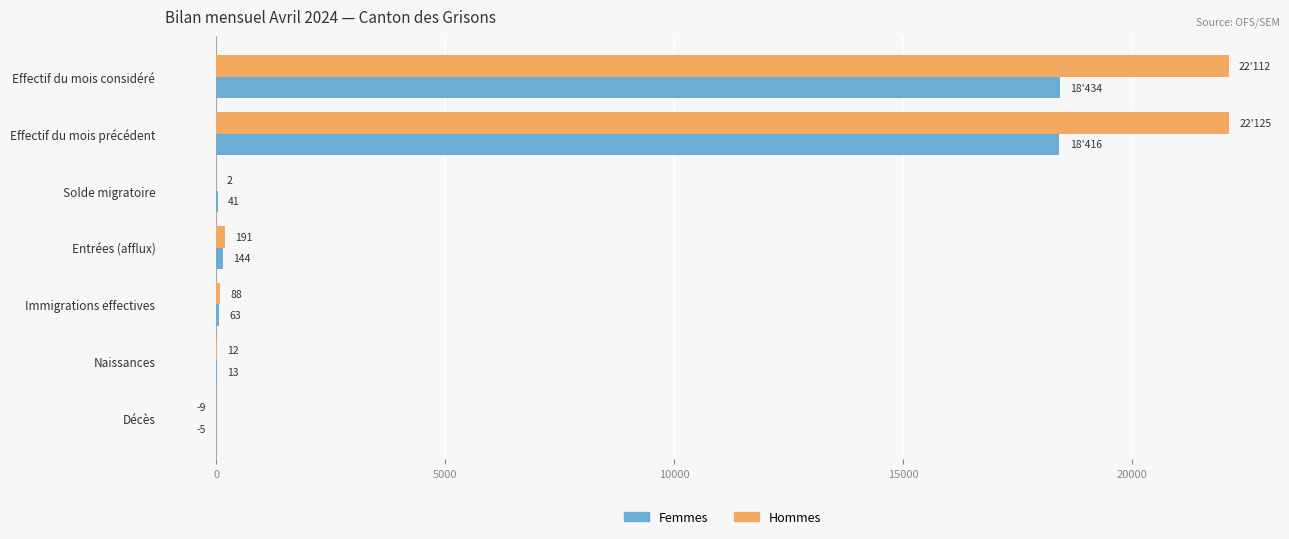

Is it true that Femmes equals 144 at Entrées (afflux)?

True